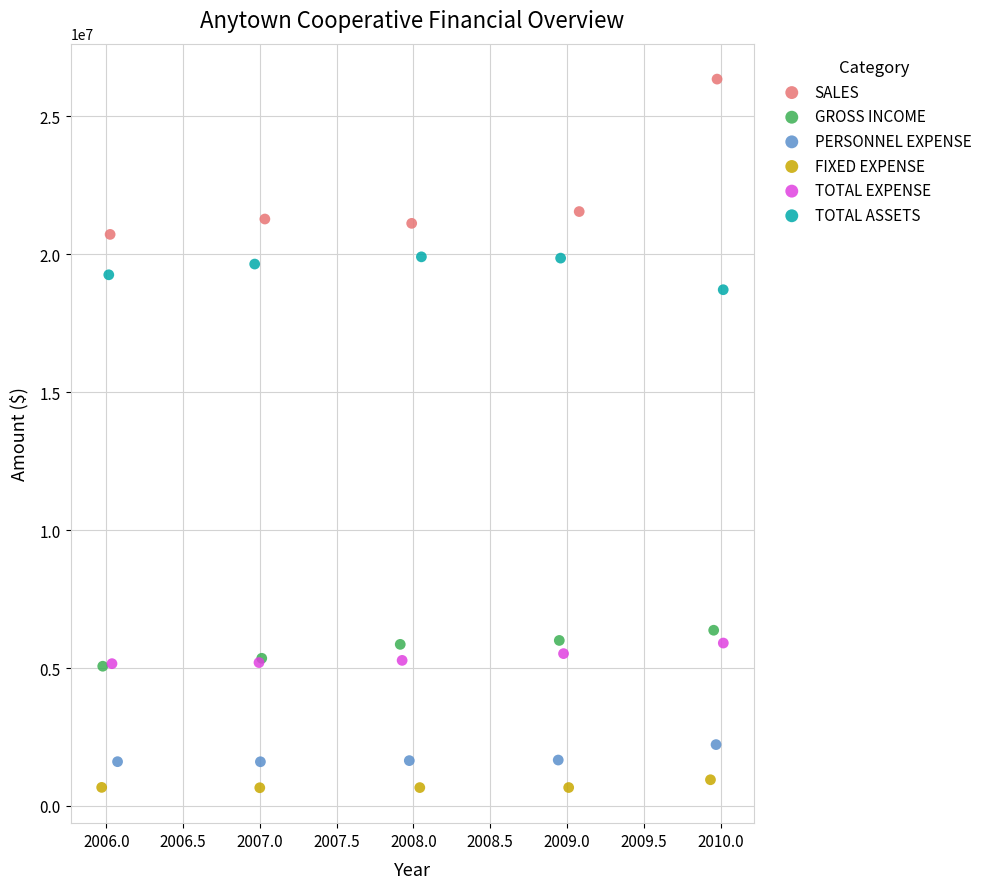

Which series contains the highest Y value?

SALES